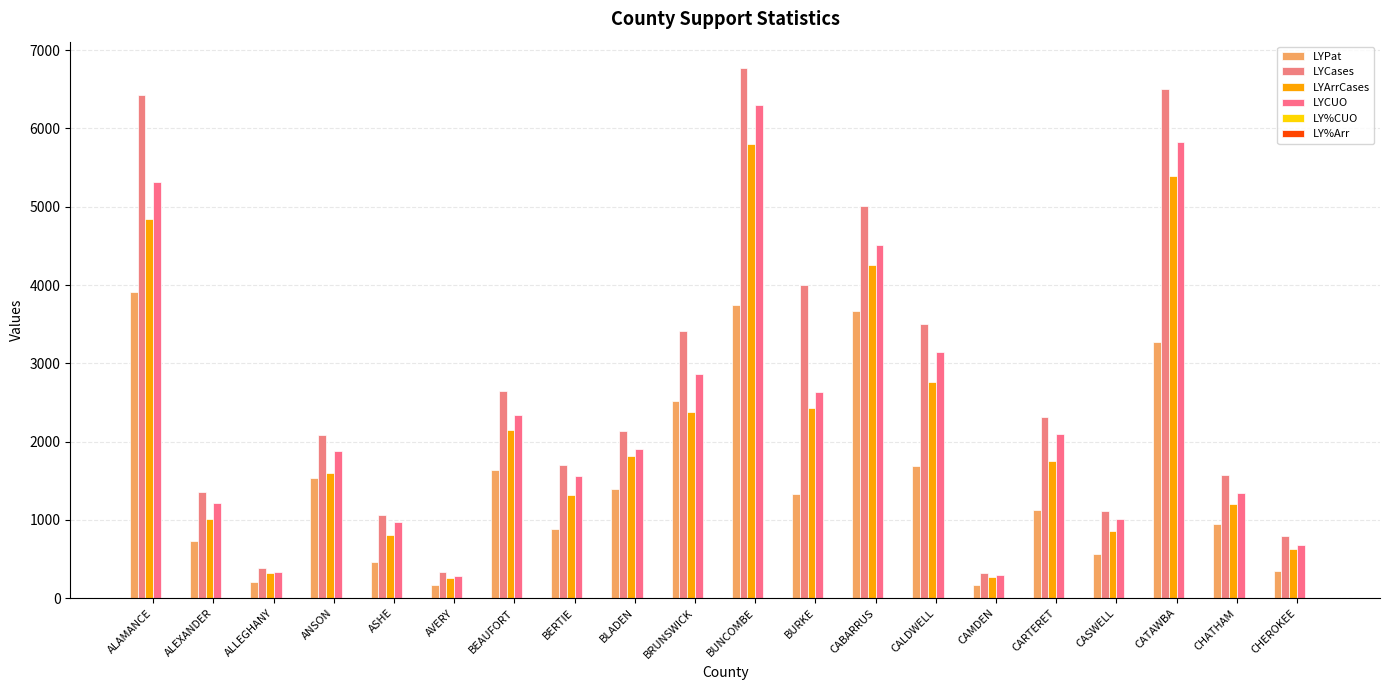

True or false: LYCases has a value of 5112.9 at CALDWELL.

False